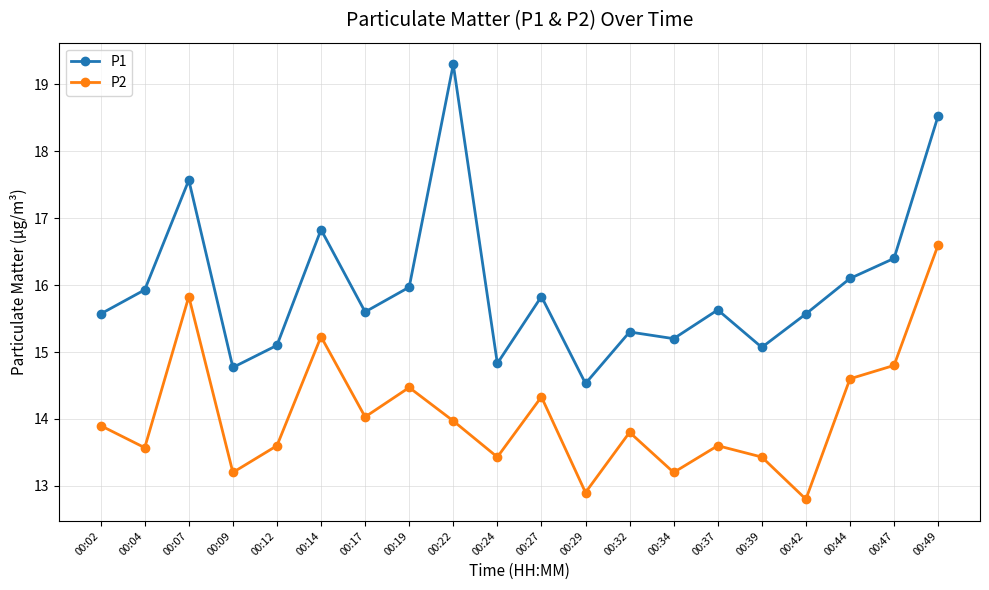

What is the difference between the P2 values at 00:47 and 00:29?

1.9